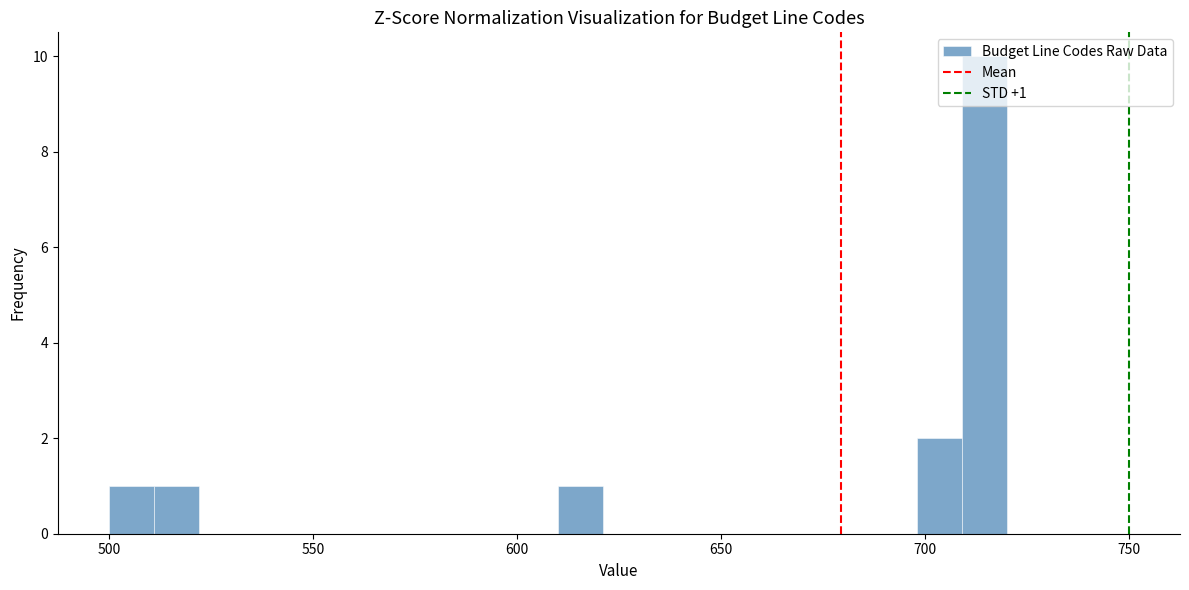

Read against the x-axis, roughly where is the centre of the tallest bar?

715